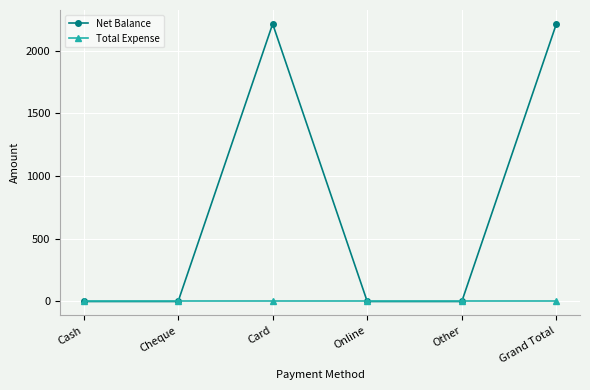

Which series changed the most between Cheque and Card?

Net Balance